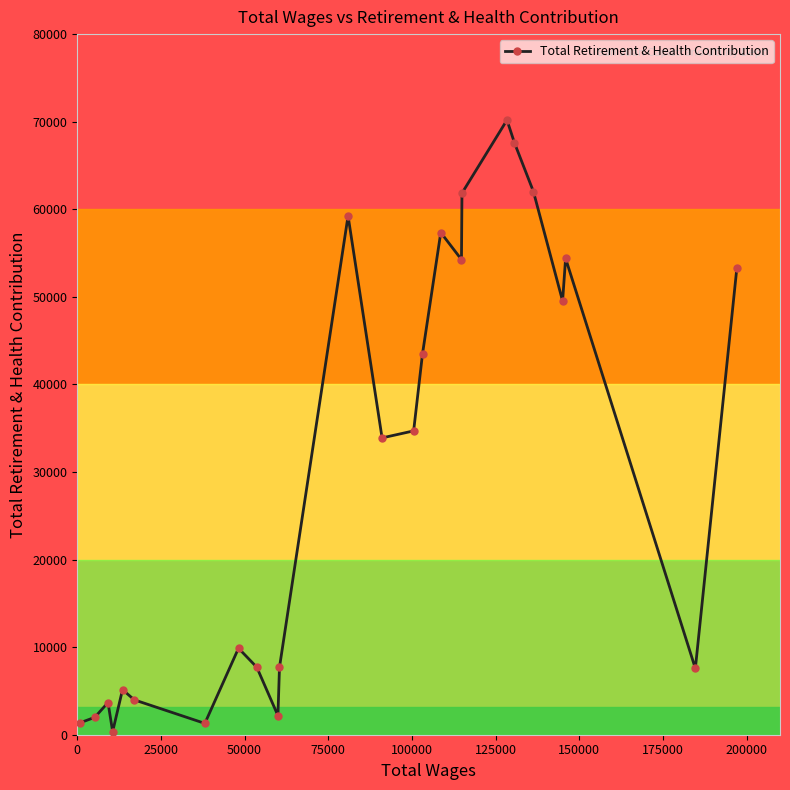

What is the maximum value shown in the chart?

70188